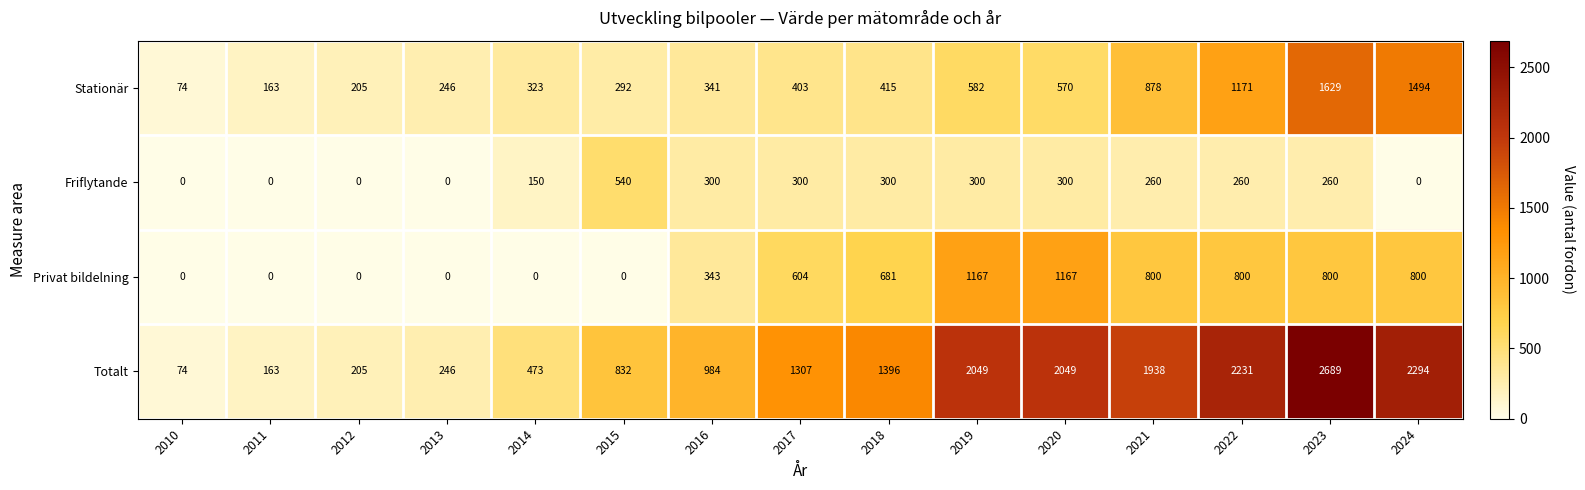

Rank the series by their maximum value, from lowest to highest.

Friflytande, Privat bildelning, Stationär, Totalt